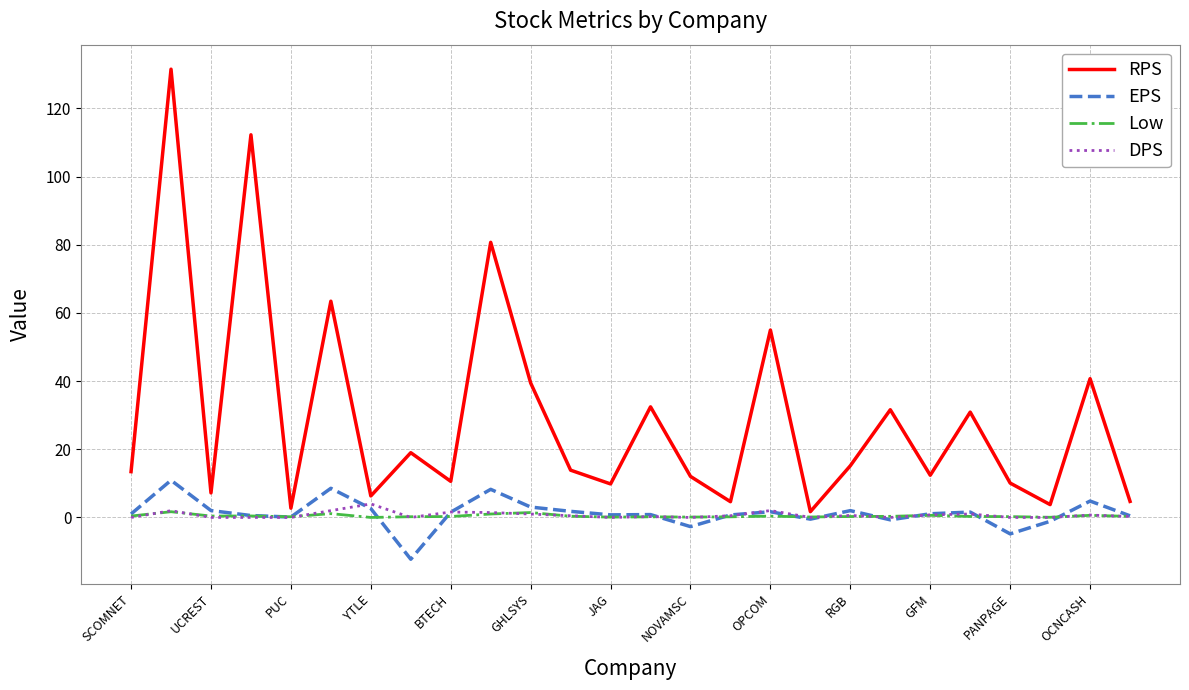

What is the highest value of the EPS series?

10.9